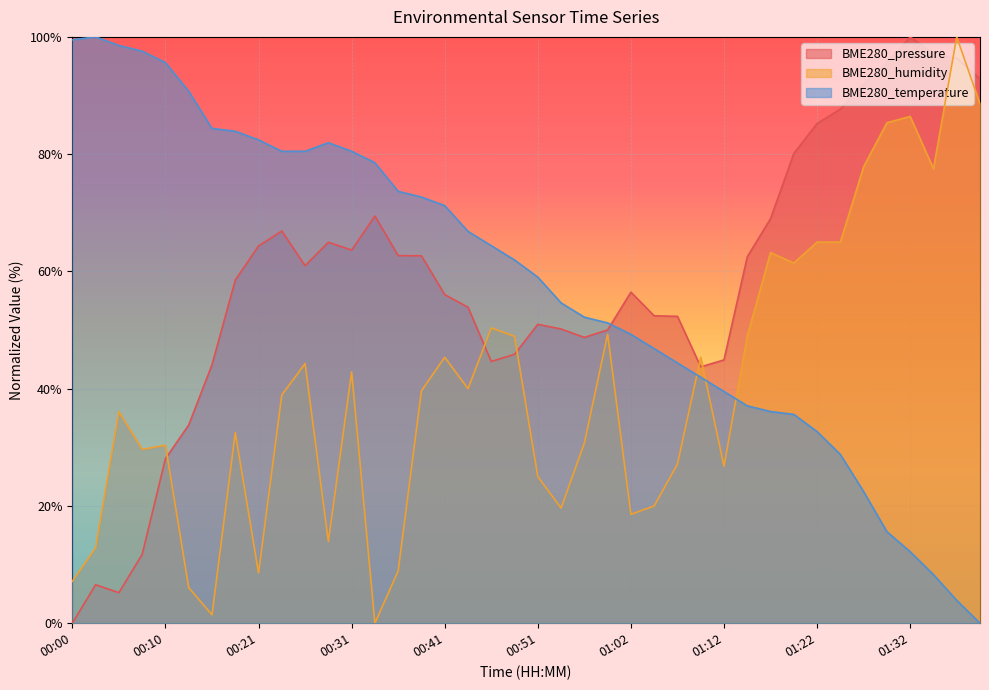

Which series has the largest total across all categories?

BME280_temperature